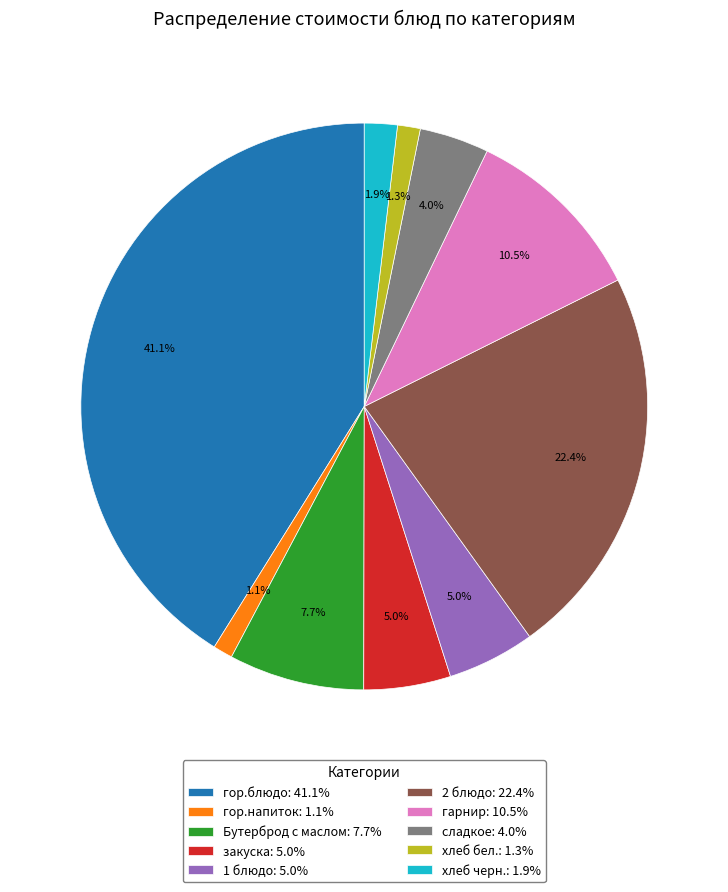

Does гарнир represent more than half of the total?

No